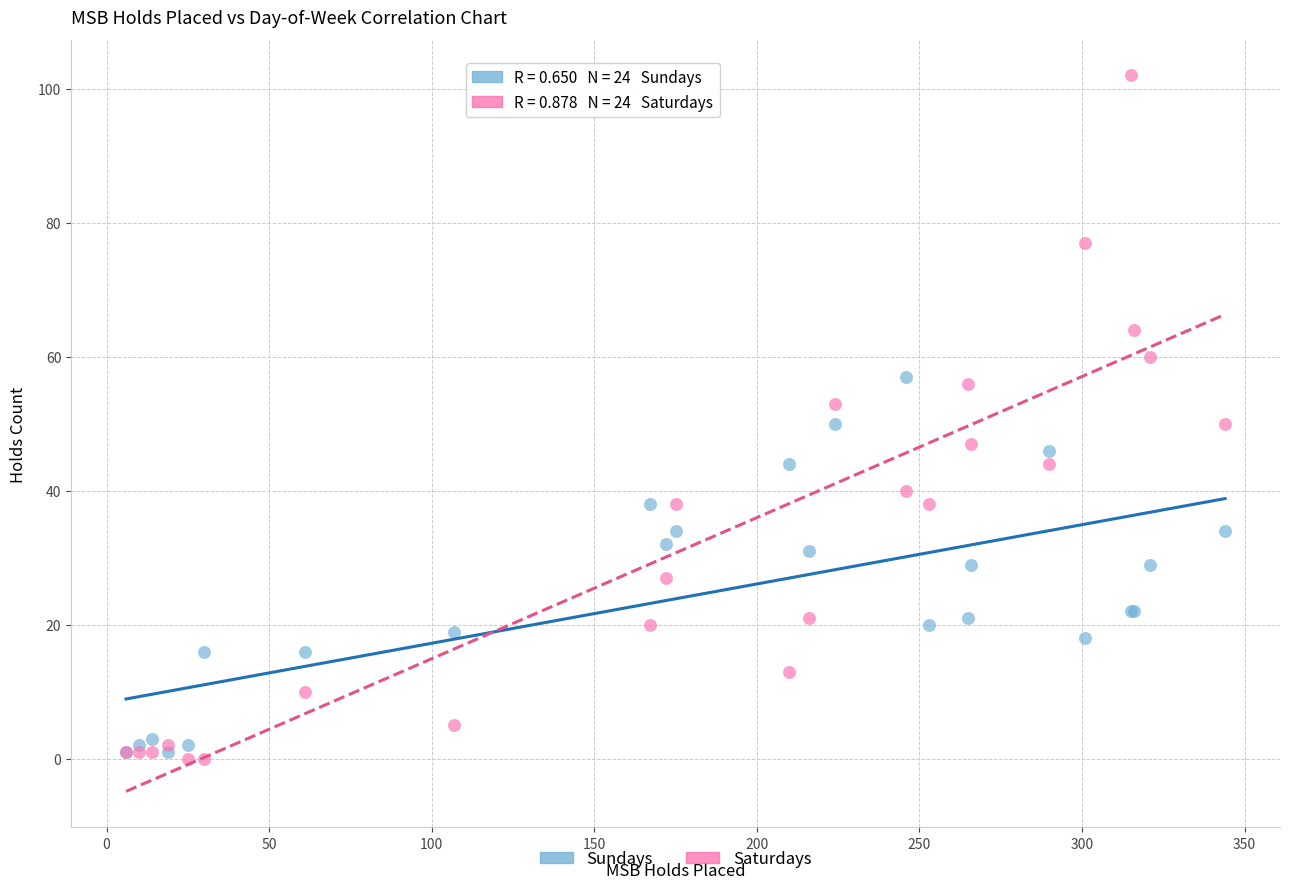

What are all the series names shown in the legend?

Sundays, Saturdays